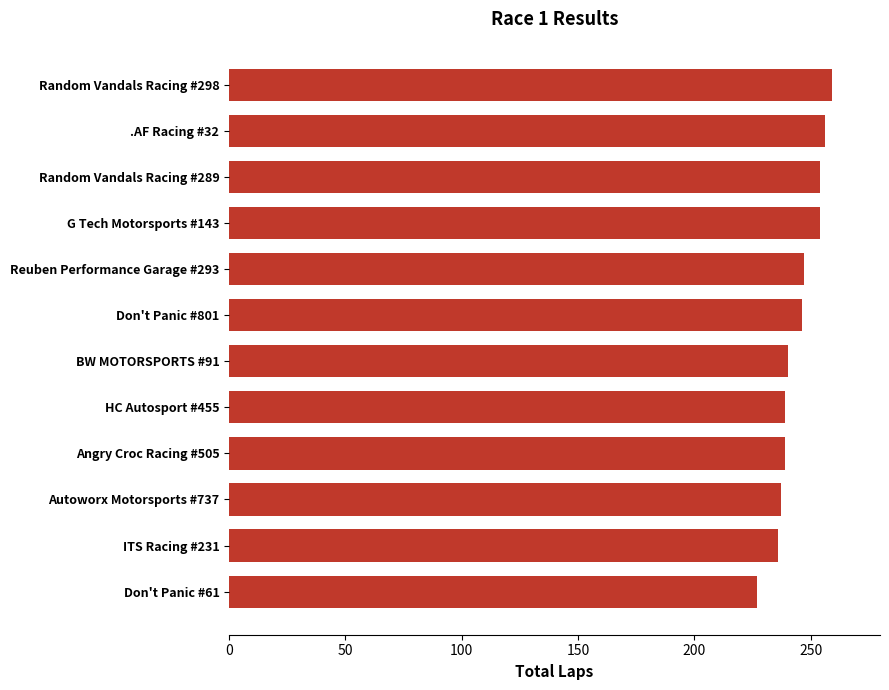

True or false: the data shows 236 at ITS Racing #231.

True